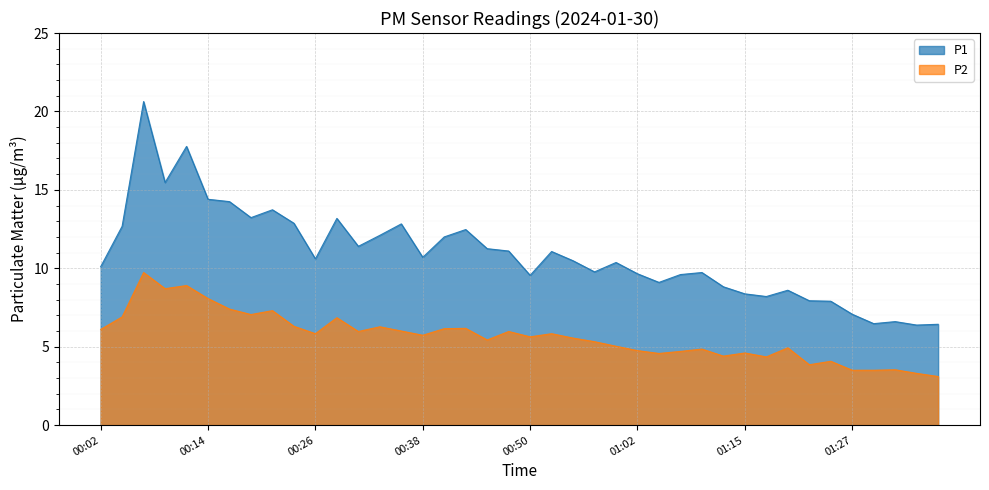

Where is the first local maximum for P2?

00:07